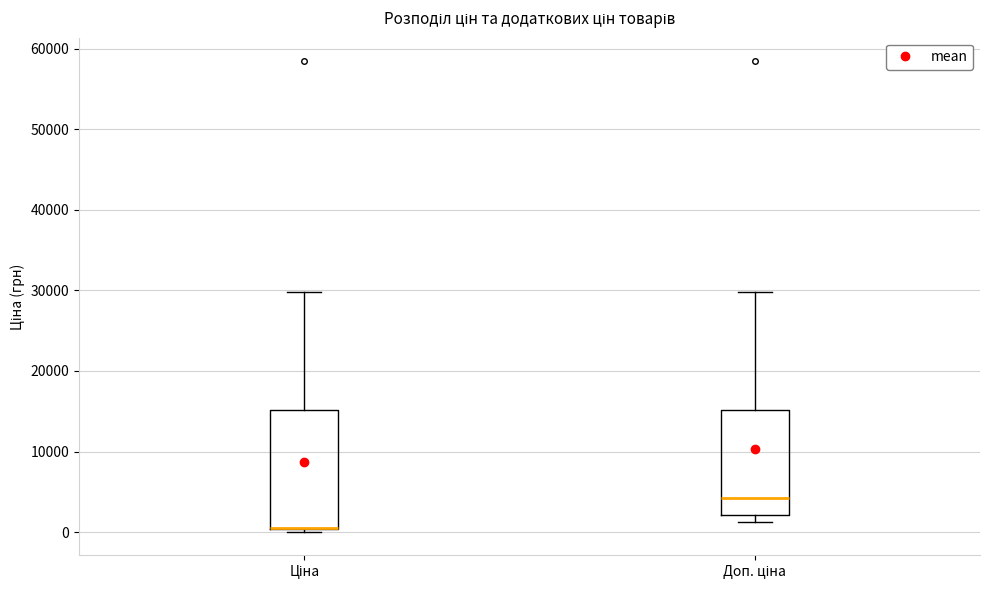

Where does the upper whisker of the box for Доп. ціна end on the y-axis? The values are not printed on the chart, so give them approximately, as read against the axis.

30000